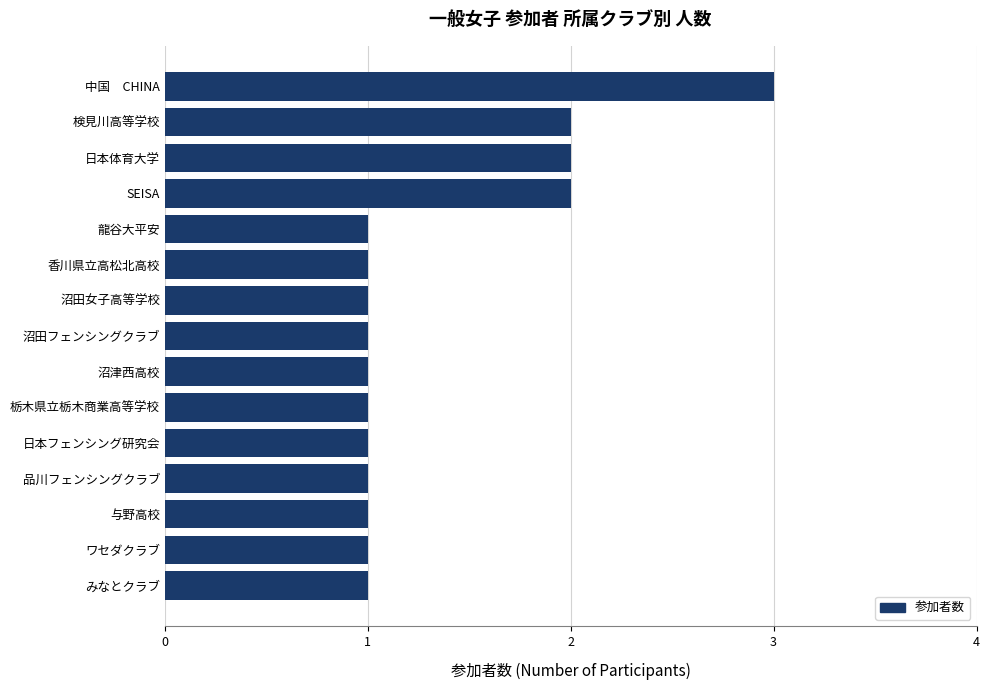

Approximately how many times larger is the value at 検見川高等学校 compared to 香川県立高松北高校?

2.0